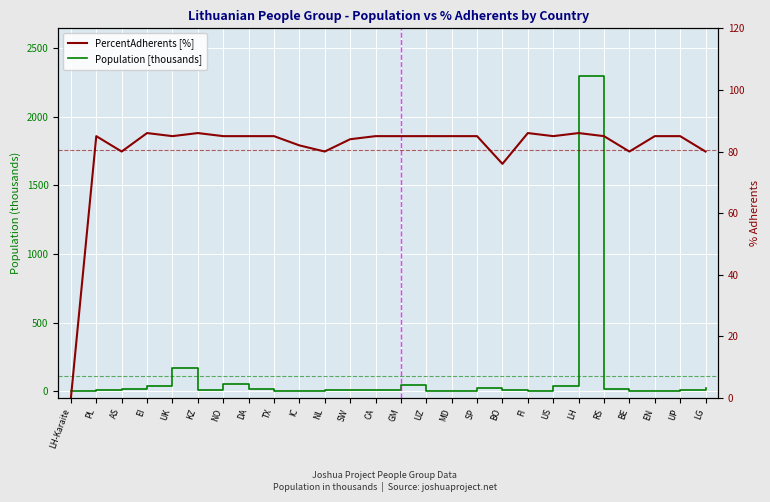

How many data points in PercentAdherents [%] are less than 85?

8